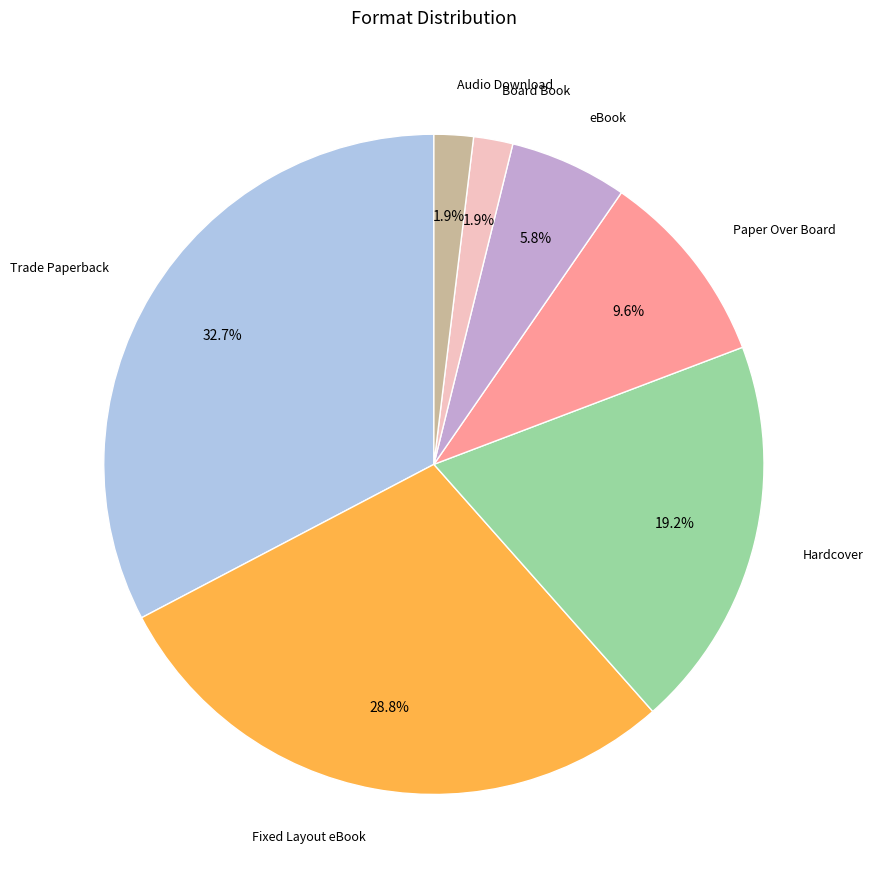

How many segments does this pie chart have?

7